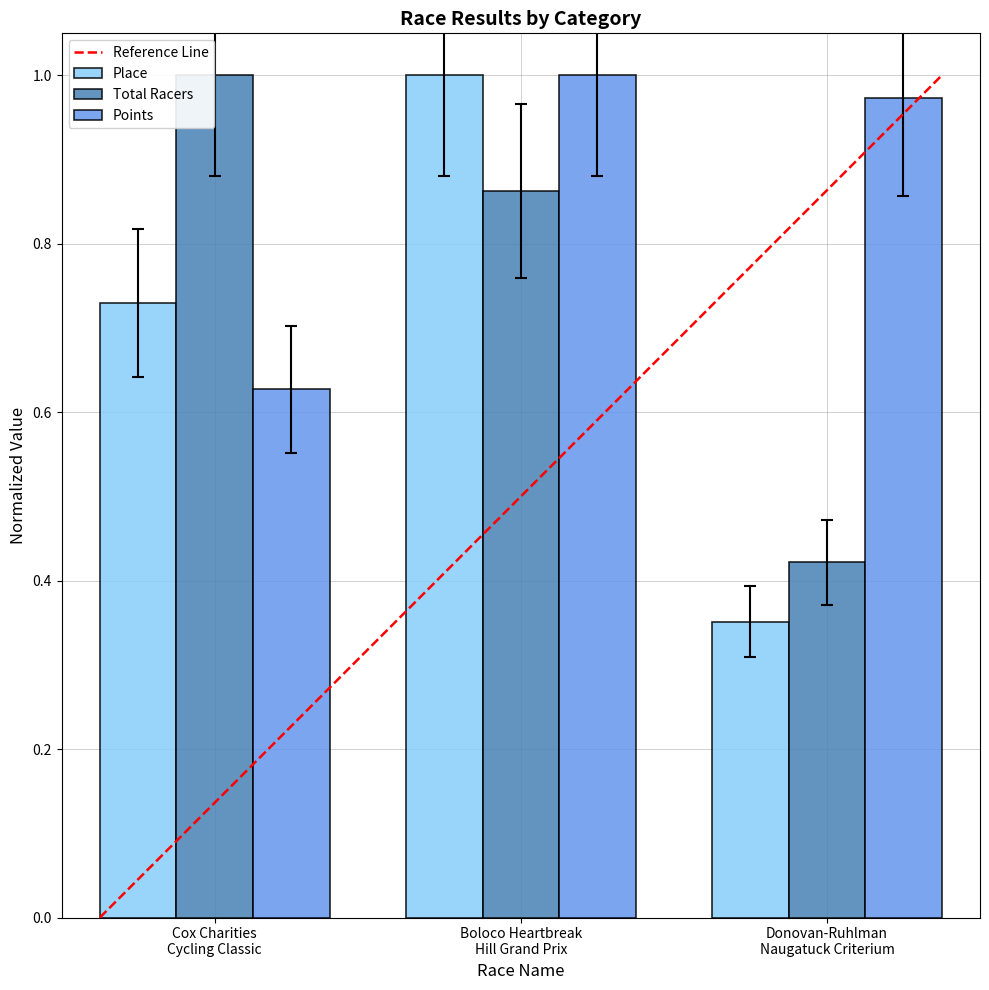

List the series in order of their overall mean, highest first.

Points, Total Racers, Place